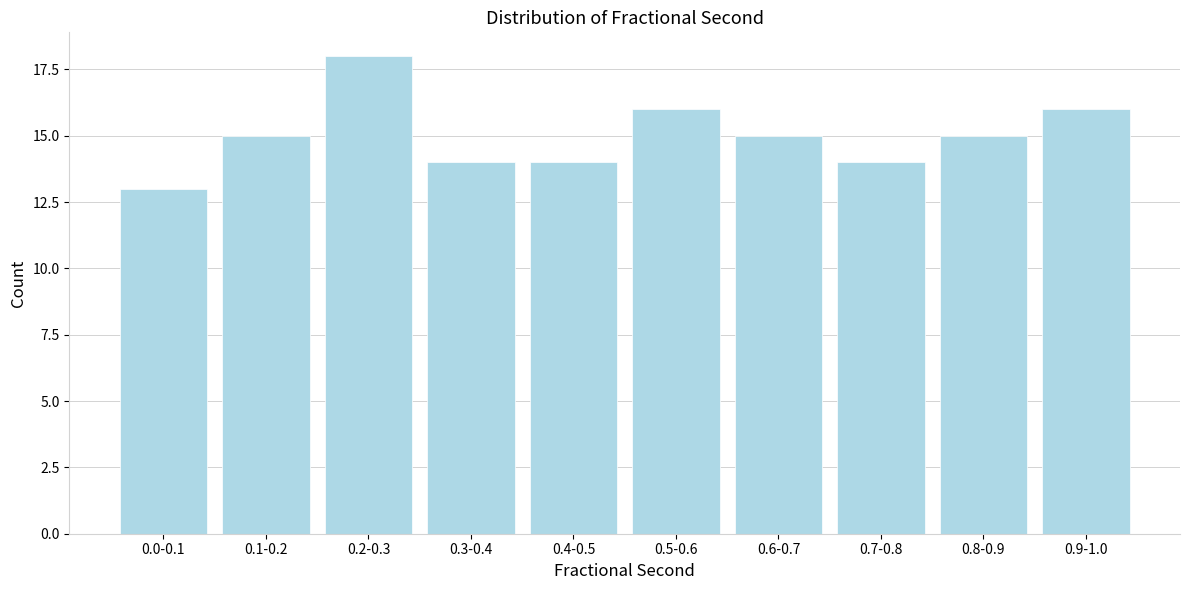

Reading left to right, what are all the values shown in this chart?

0.0-0.1=13	0.1-0.2=15	0.2-0.3=18	0.3-0.4=14	0.4-0.5=14	0.5-0.6=16	0.6-0.7=15	0.7-0.8=14	0.8-0.9=15	0.9-1.0=16